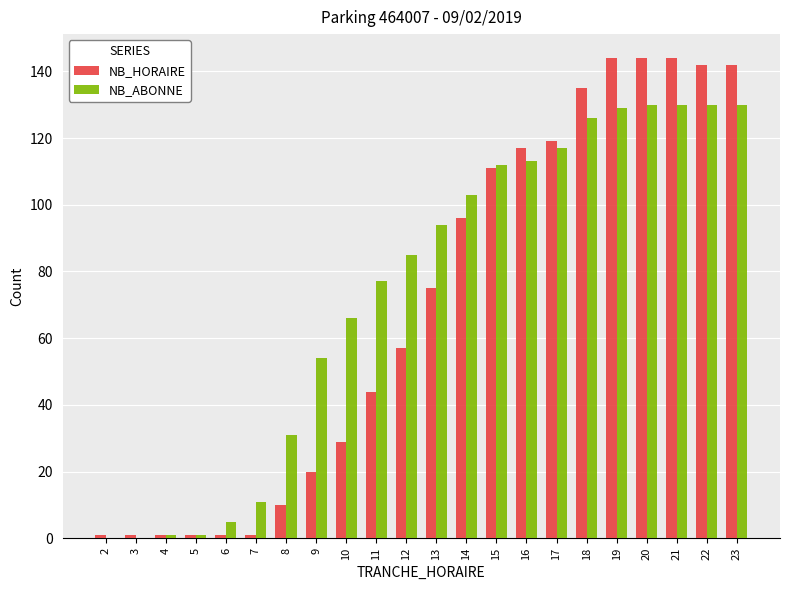

What is the difference between the NB_HORAIRE values at 15 and 23?

31